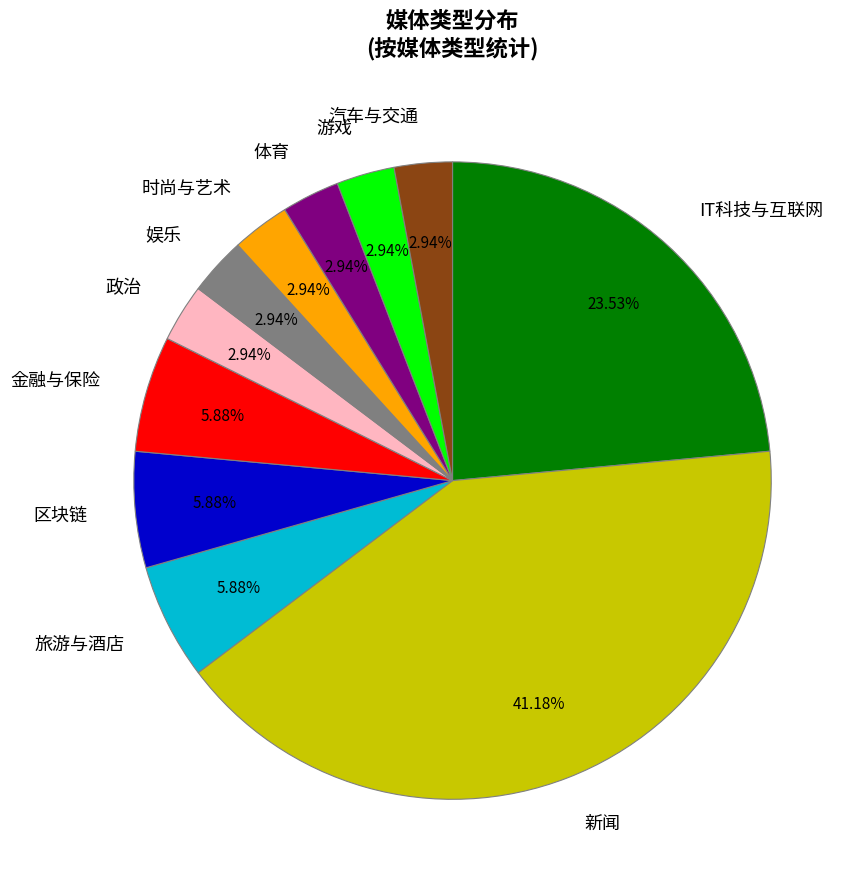

To the nearest percent, what is the difference between the largest and smallest slice percentages?

38%